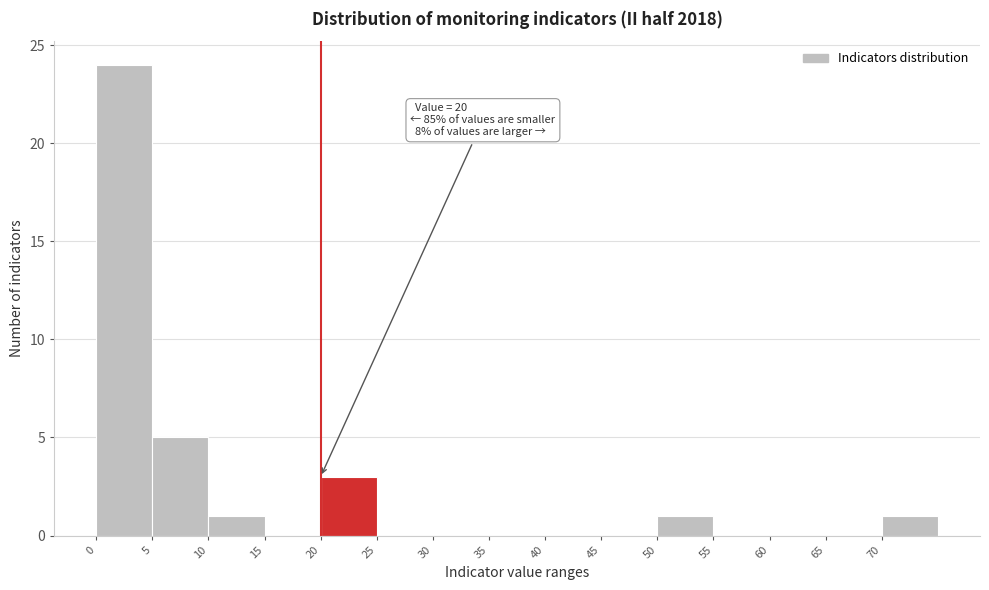

Which range on the x-axis has the tallest bar?

0 to 5